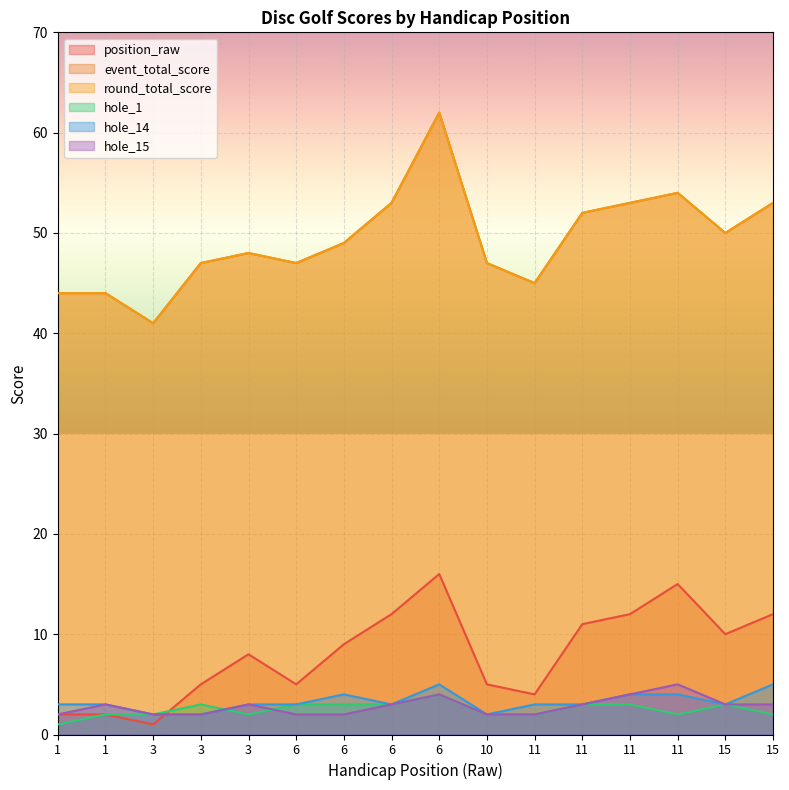

Is it true that hole_15 equals 1 at 6?

False